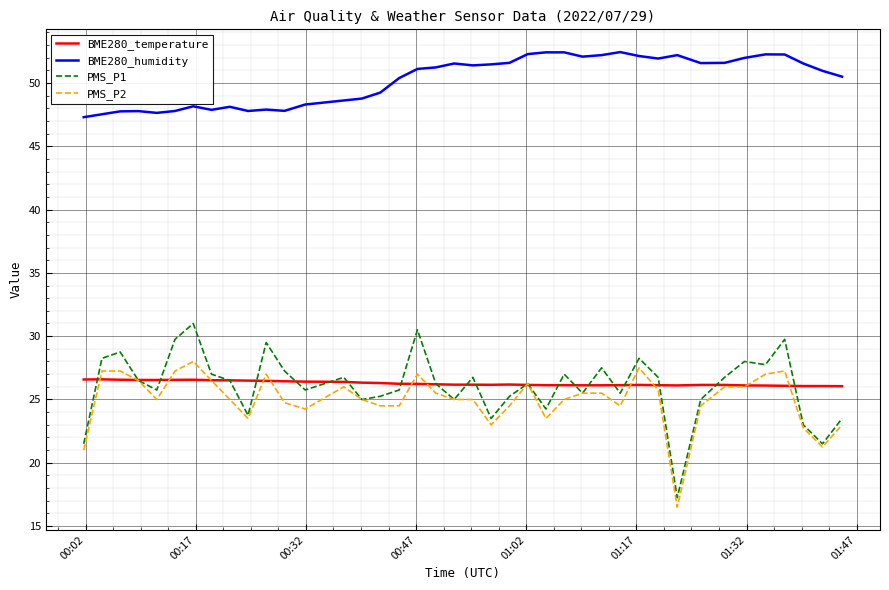

True or false: BME280_temperature and BME280_humidity intersect in this chart.

False